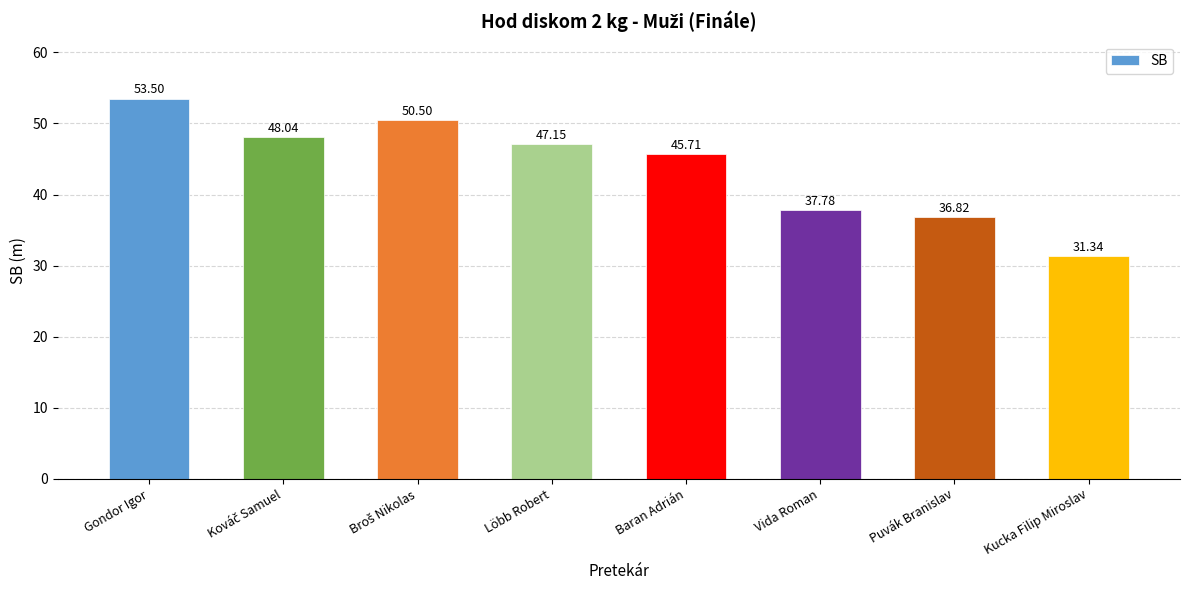

At which label does the data first exceed 47?

Gondor Igor